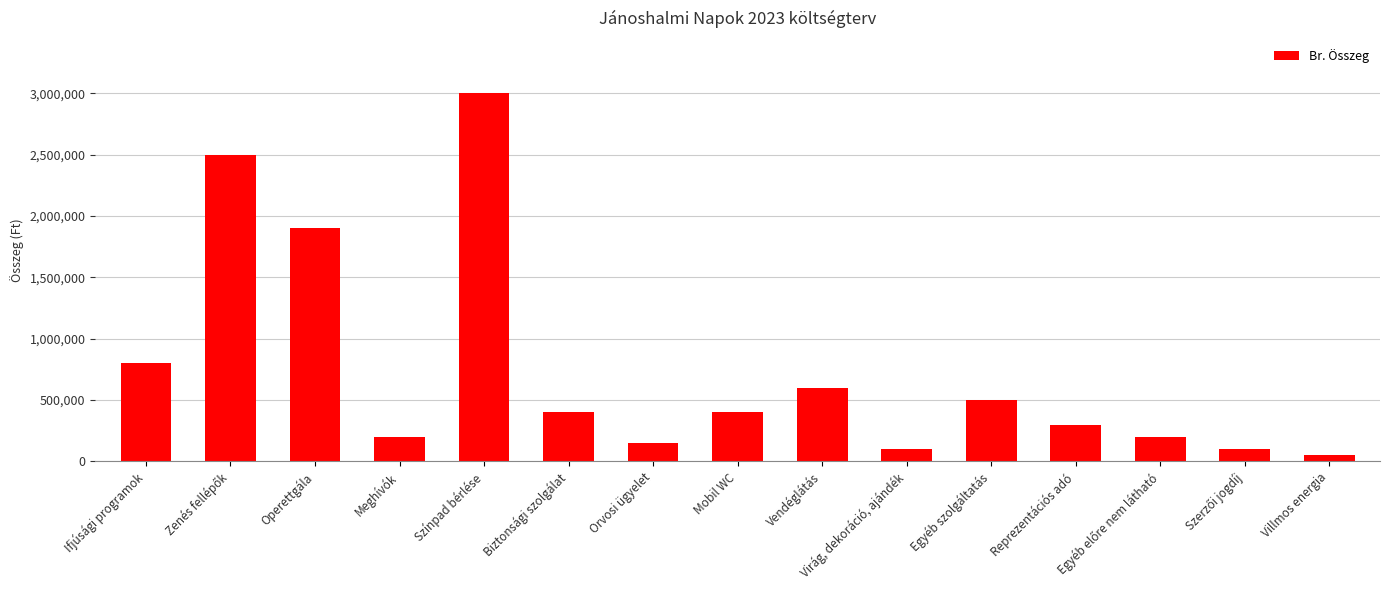

Does the chart contain any negative values?

No